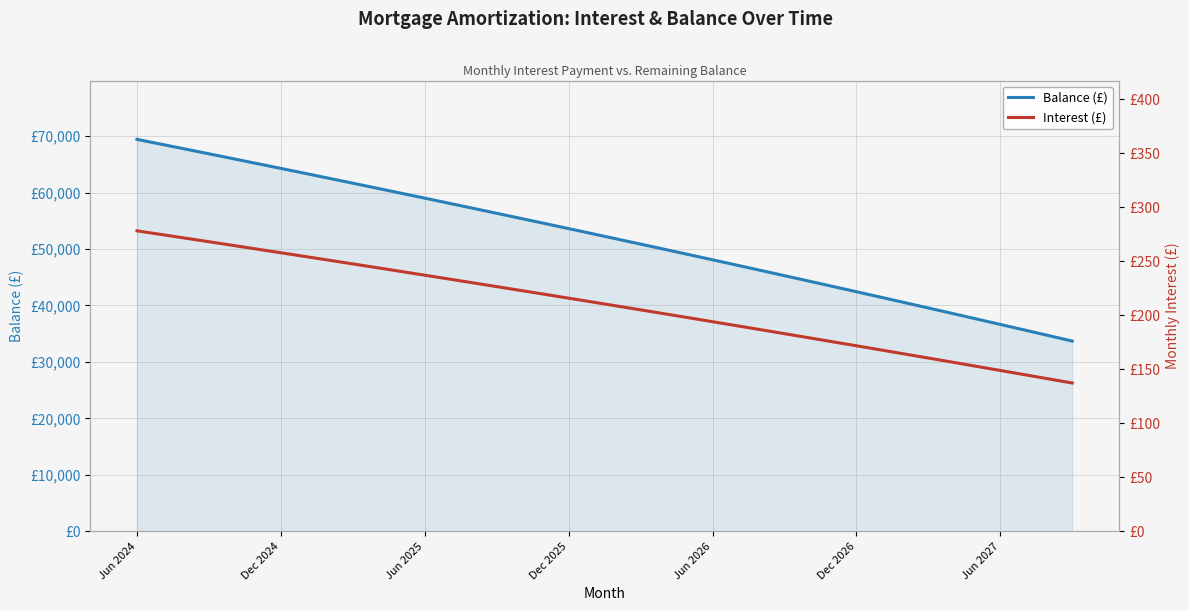

True or false: Balance (£) and Interest (£) cross at least once.

False